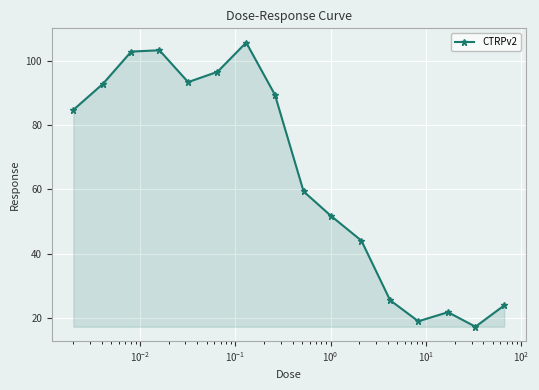

What is the difference between the maximum and minimum values?

88.2